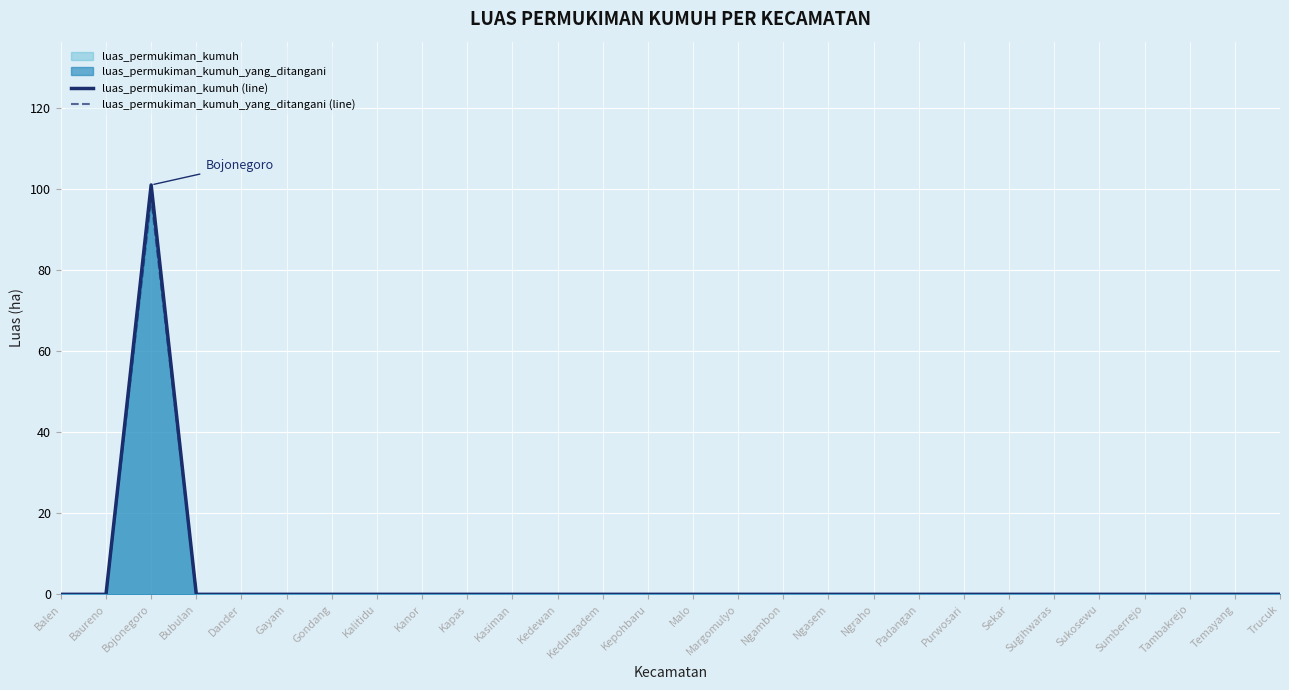

True or false: luas_permukiman_kumuh (line) has a value of 59.6 at Margomulyo.

False